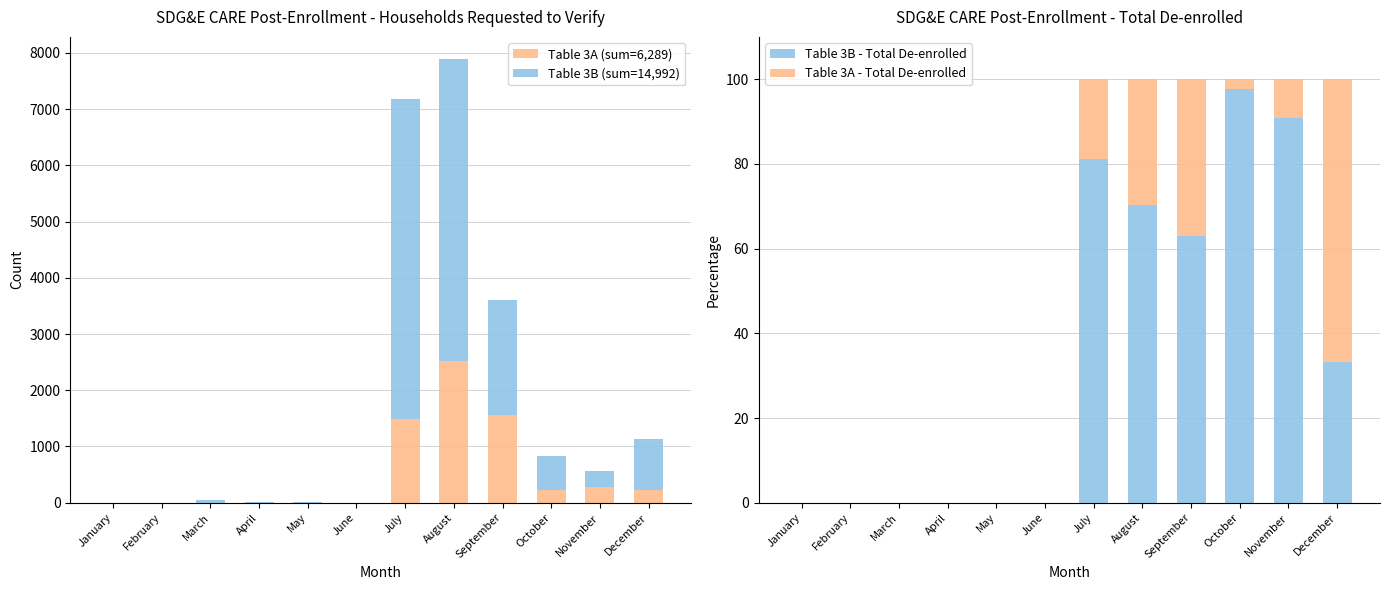

Which category has the lowest value in the Table 3A (sum=6,289) series?

January